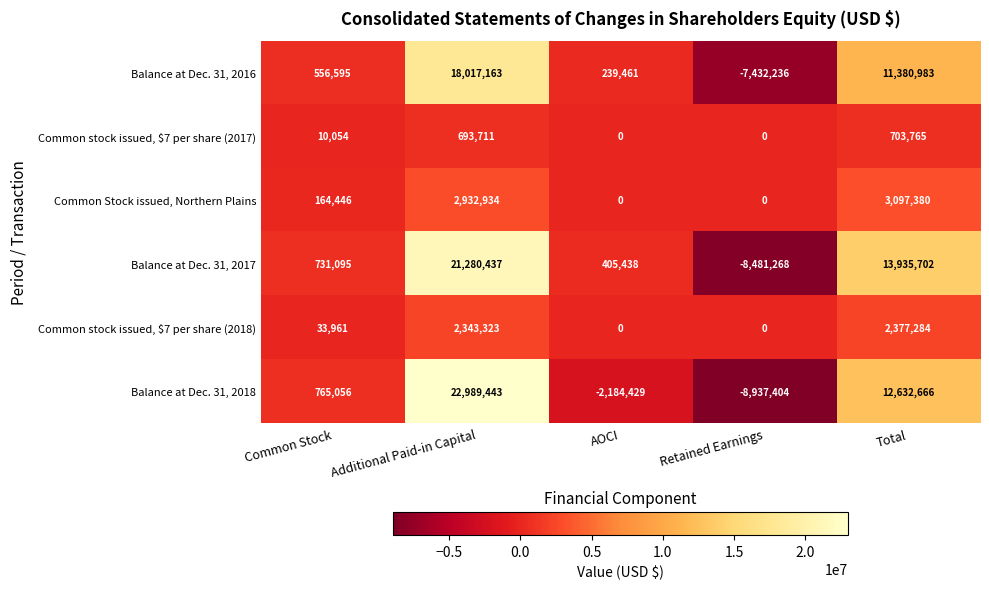

At how many categories does at least one series exceed 20153862?

1